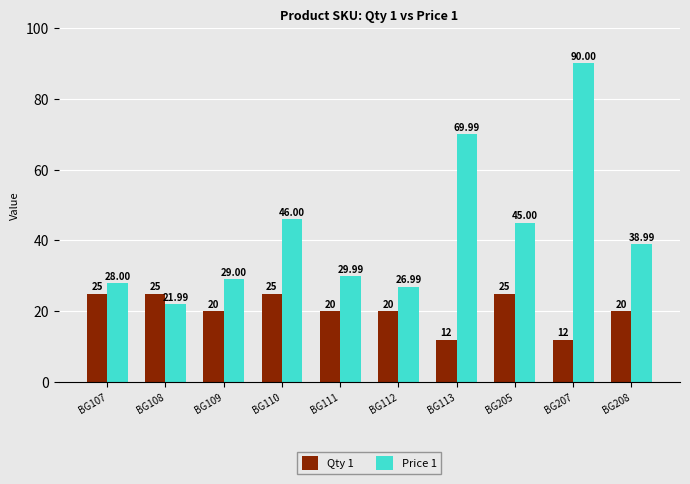

True or false: Qty 1 has a value of 33.4 at BG108.

False